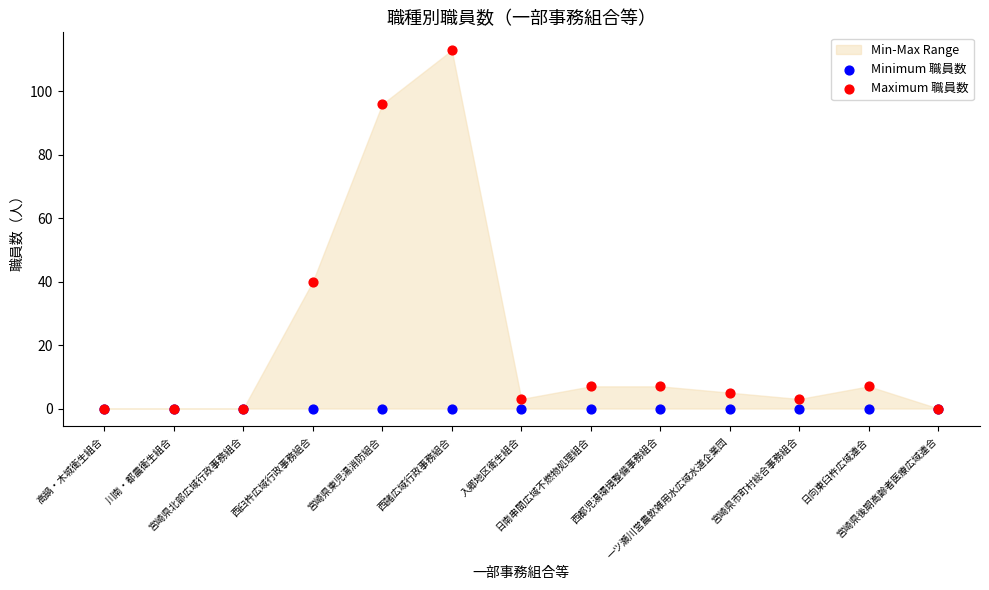

Which series reaches the maximum Y coordinate?

Maximum 職員数